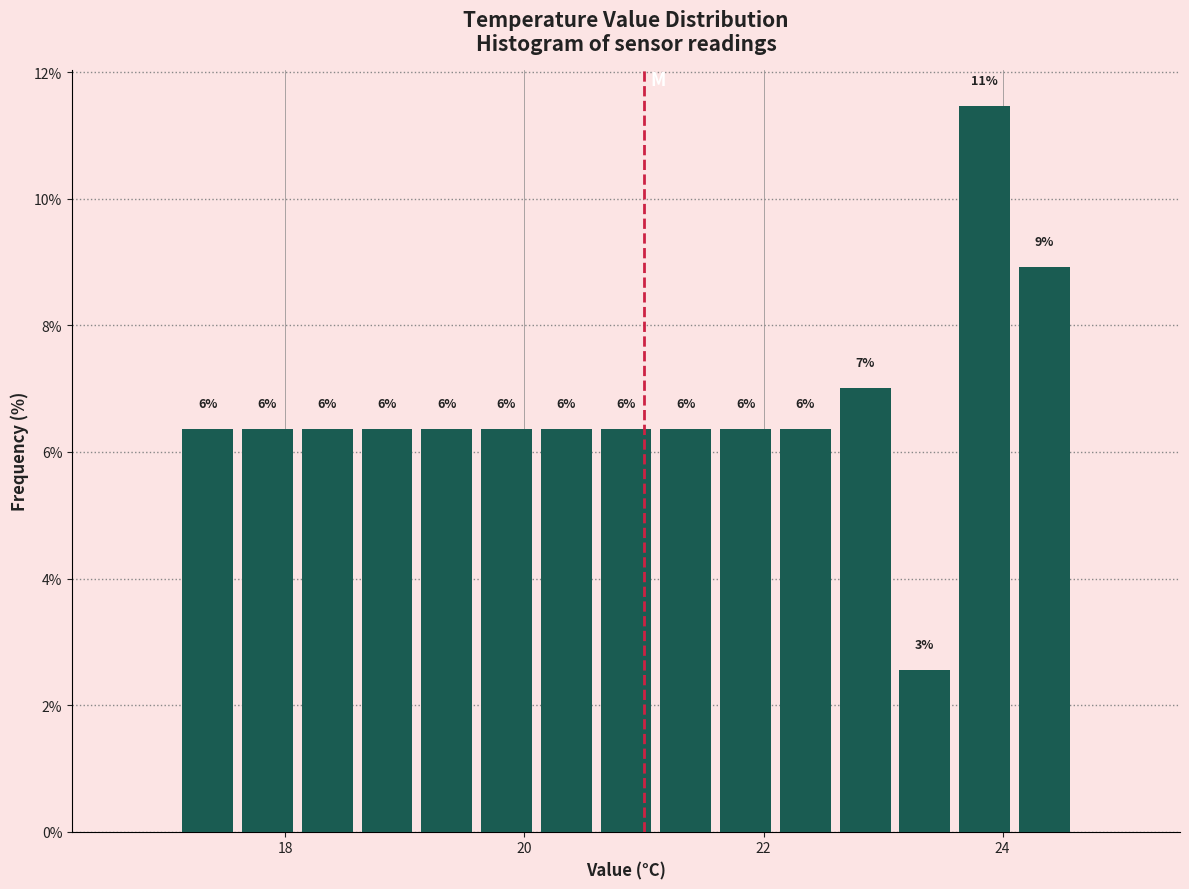

Read against the x-axis, roughly where is the centre of the tallest bar?

23.8